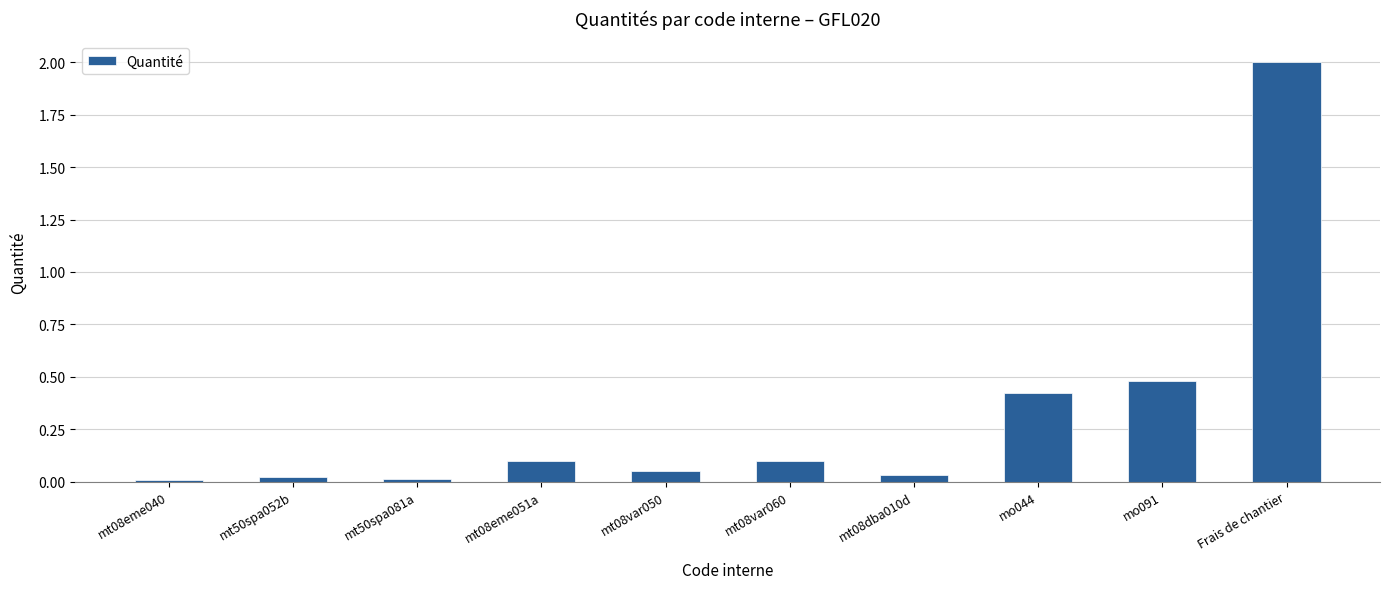

Where is the data nearest to the value 1?

mo091